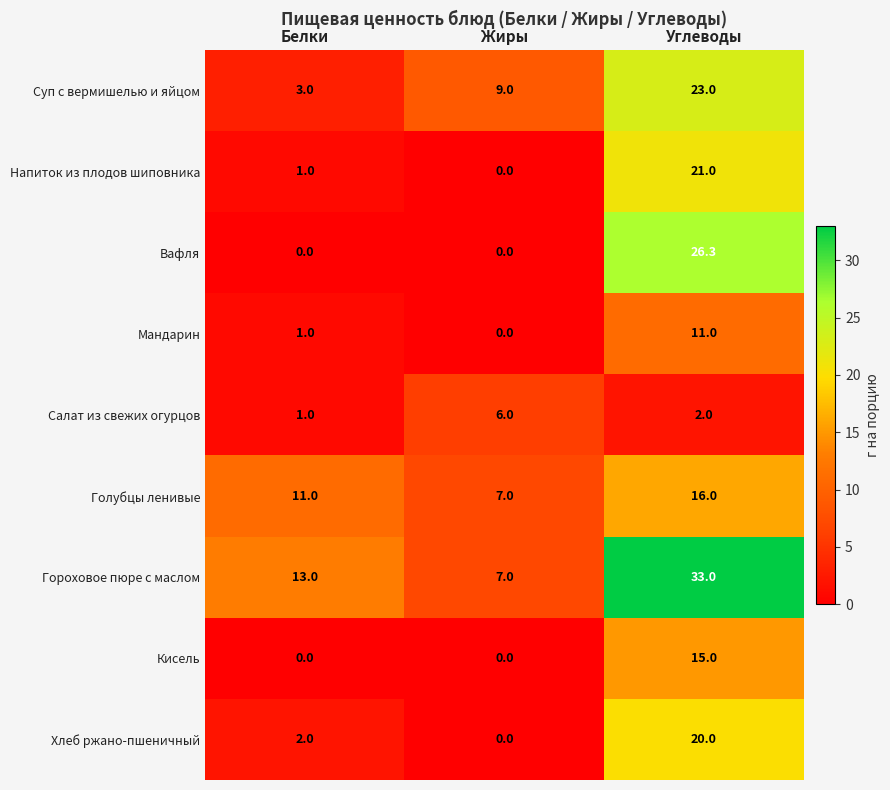

What is the difference between the maximum and second lowest values in the Хлеб ржано-пшеничный series?

18.0